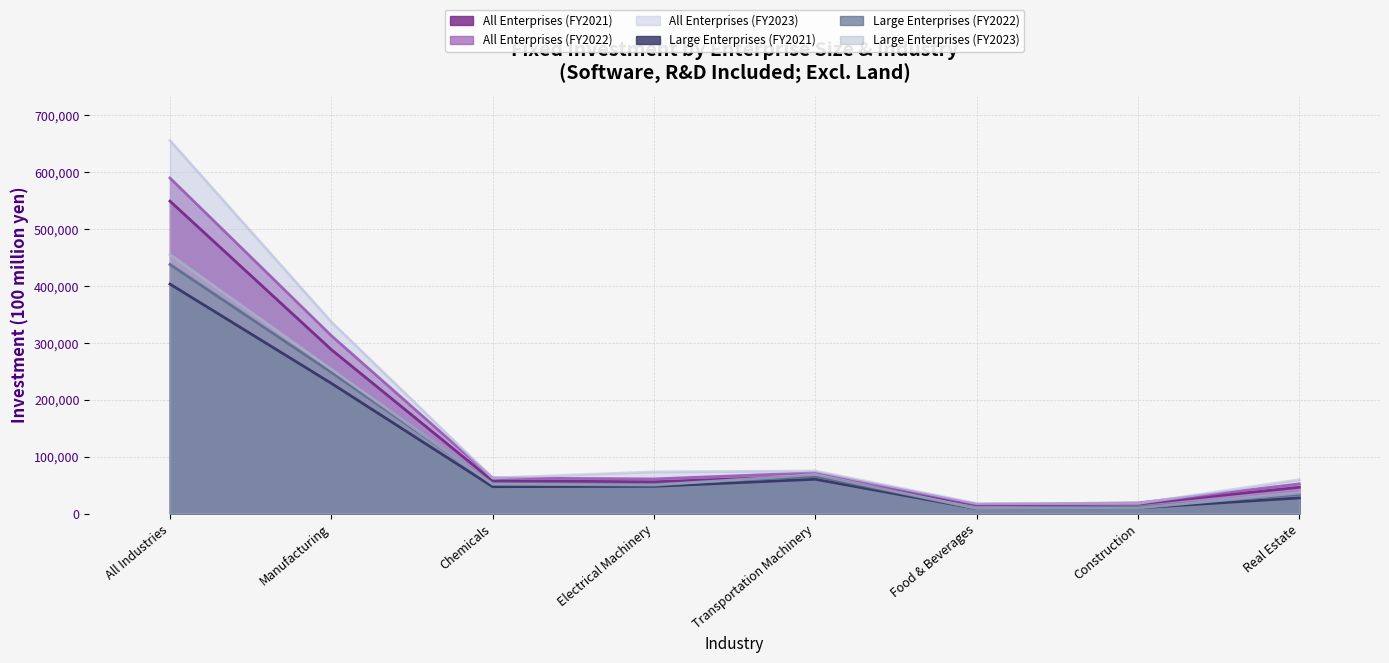

Where does the Large Enterprises (FY2022) series first go above 52788?

All Industries